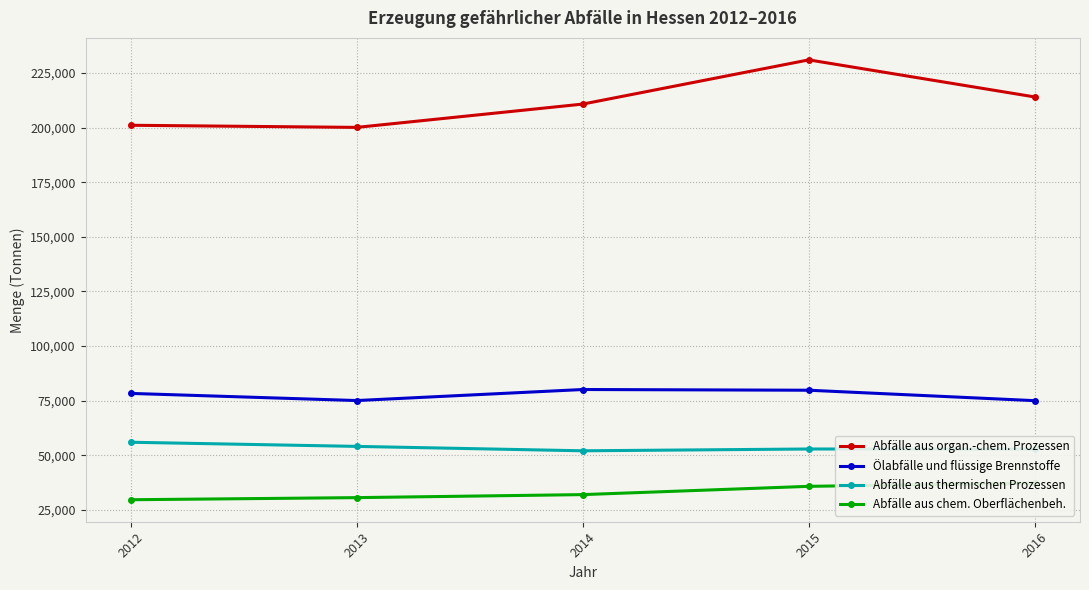

True or false: Ölabfälle und flüssige Brennstoffe and Abfälle aus organ.-chem. Prozessen intersect in this chart.

False